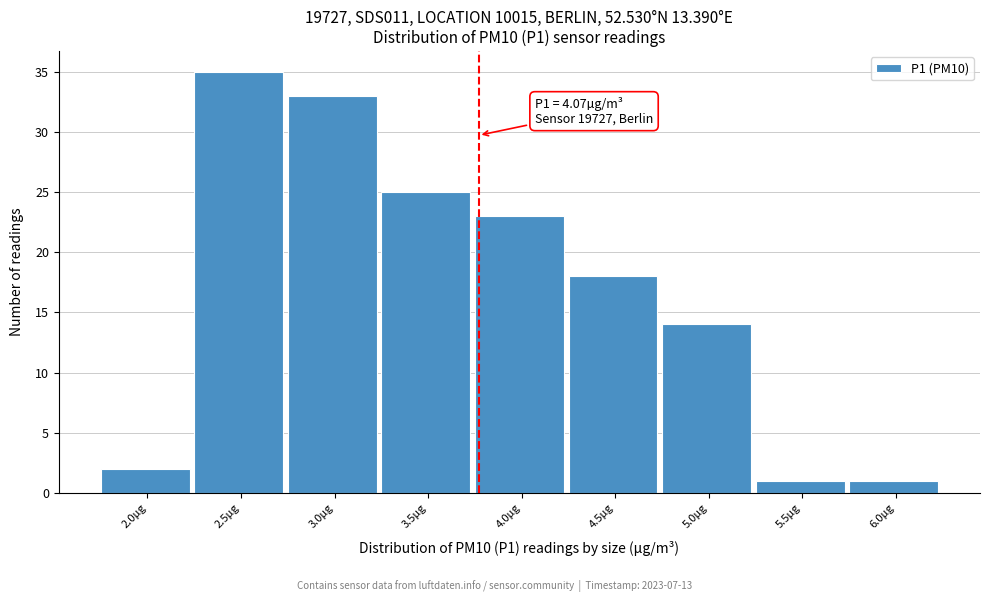

Reading left to right, list all the values displayed in this chart.

2.0µg=2	2.5µg=35	3.0µg=33	3.5µg=25	4.0µg=23	4.5µg=18	5.0µg=14	5.5µg=1	6.0µg=1